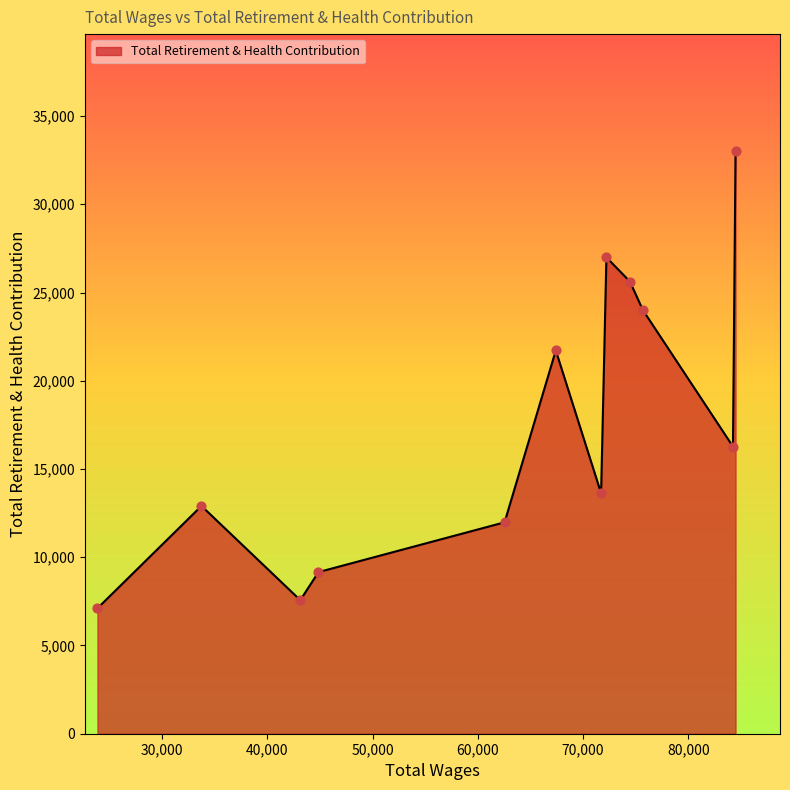

What is the maximum value shown in the chart?

33034